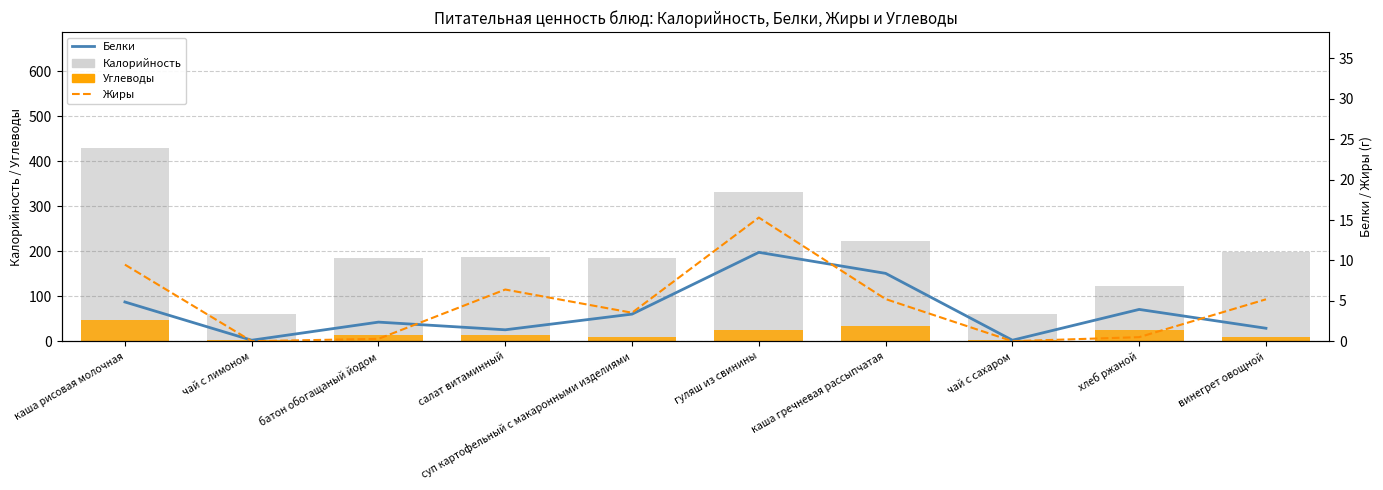

Which series changed the most between батон обогащаный йодом and винегрет овощной?

Калорийность